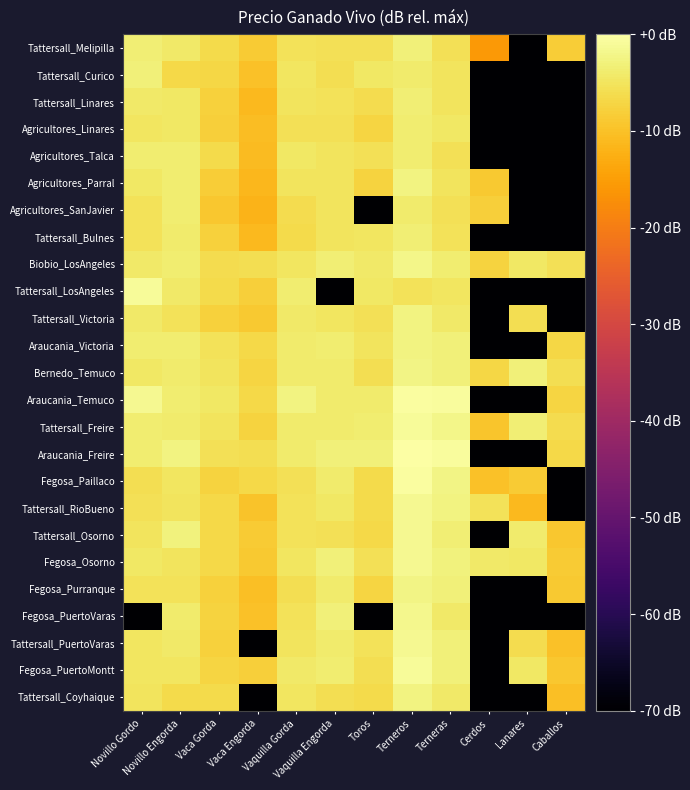

At Vaquilla Gorda, list the series in order from smallest to largest.

Tattersall_Bulnes, Agricultores_SanJavier, Fegosa_Purranque, Agricultores_Linares, Fegosa_Paillaco, Fegosa_PuertoVaras, Tattersall_Melipilla, Tattersall_Osorno, Tattersall_RioBueno, Tattersall_PuertoVaras, Agricultores_Parral, Tattersall_Linares, Tattersall_Coyhaique, Fegosa_Osorno, Tattersall_Curico, Biobio_LosAngeles, Agricultores_Talca, Tattersall_Victoria, Fegosa_PuertoMontt, Tattersall_Freire, Bernedo_Temuco, Araucania_Freire, Araucania_Victoria, Tattersall_LosAngeles, Araucania_Temuco